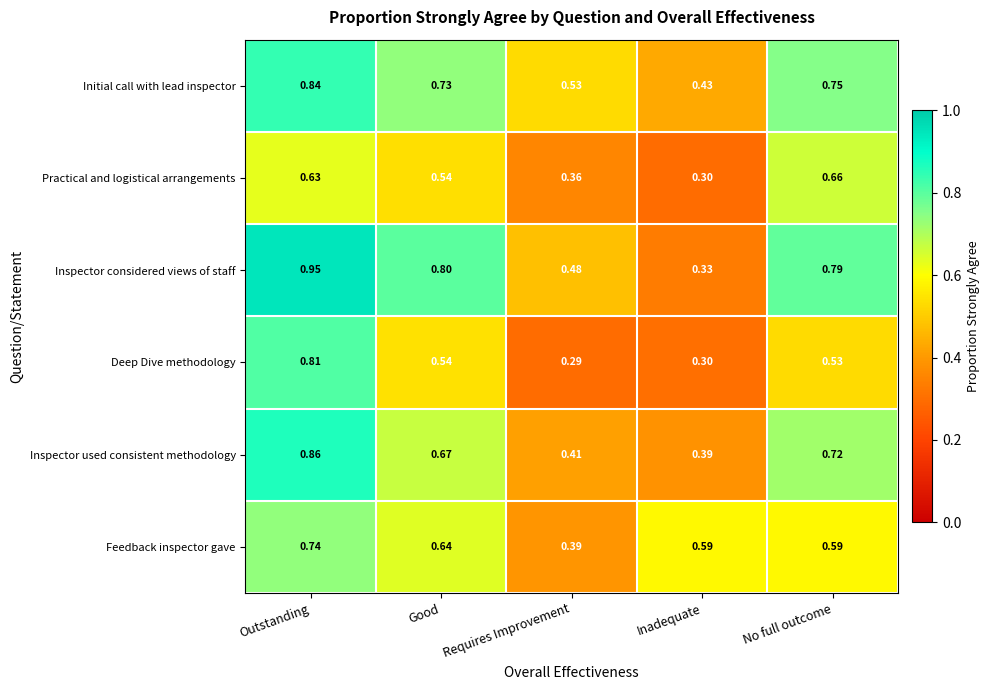

Count the number of data series in this chart.

6